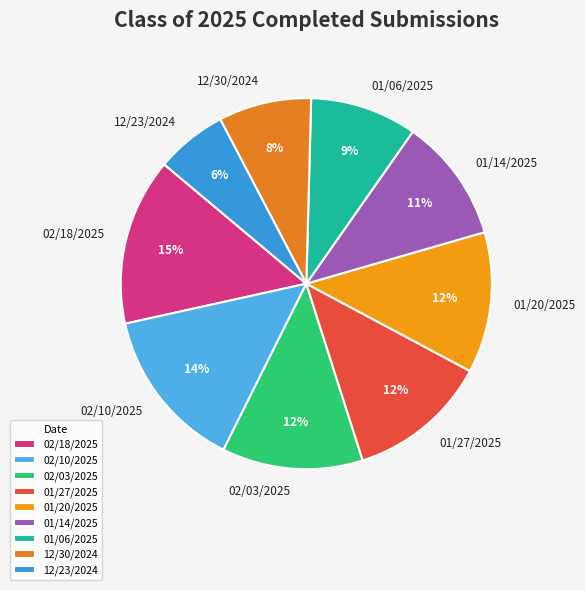

Do 01/06/2025 and 01/27/2025 together represent more than half of the pie?

No